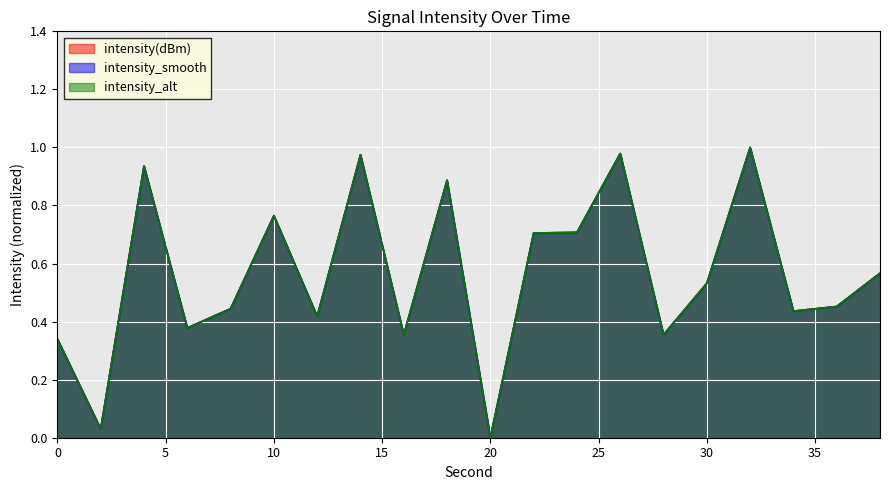

Which category has the lowest value in the intensity(dBm) series?

20